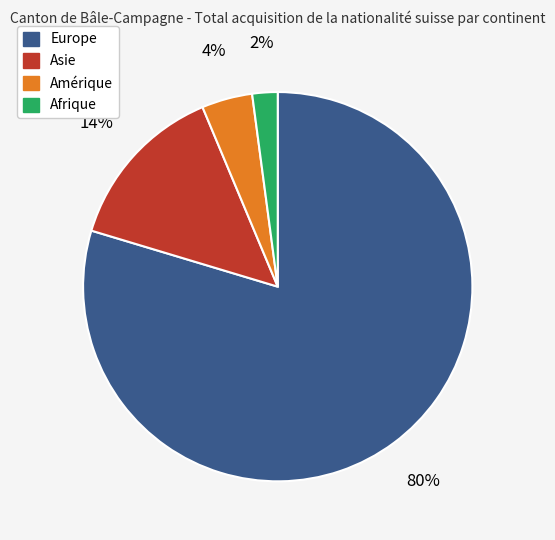

Which has a higher value, Europe or Amérique?

Europe